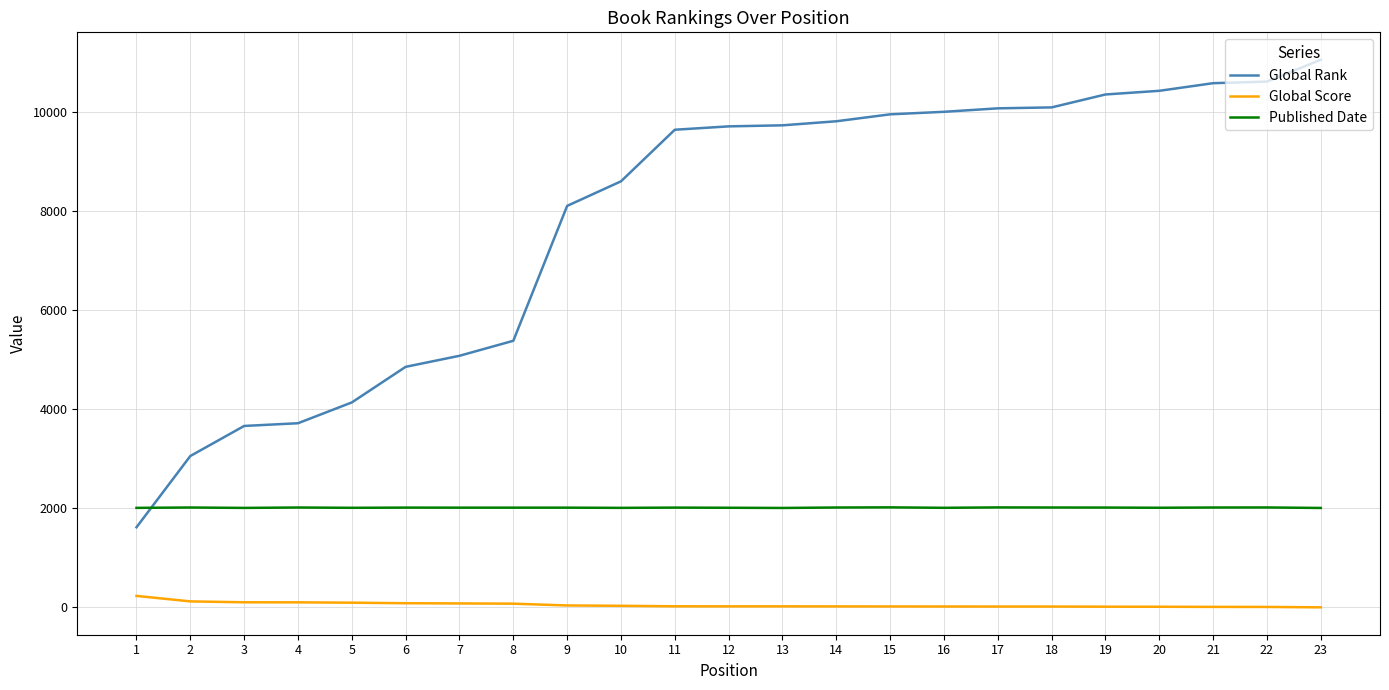

True or false: Global Rank and Global Score cross at least once.

False